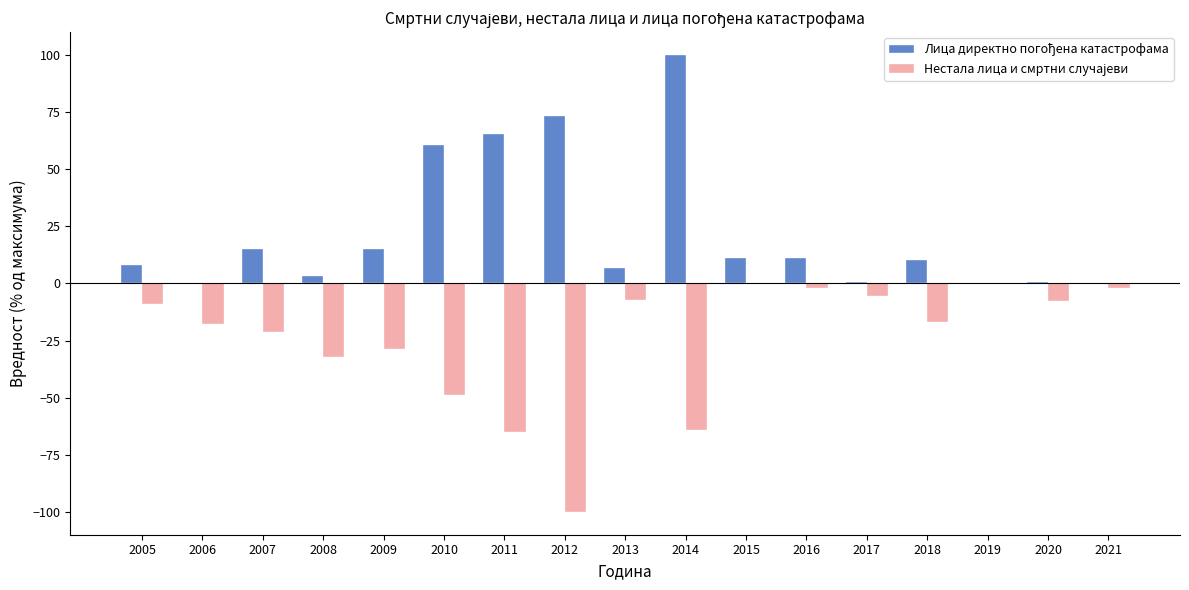

At which category does the chart reach its peak across all series?

2014